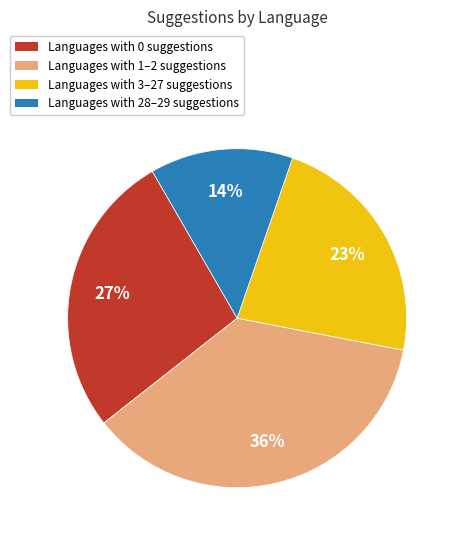

Which category has the smallest portion of the pie?

Languages with 28–29 suggestions